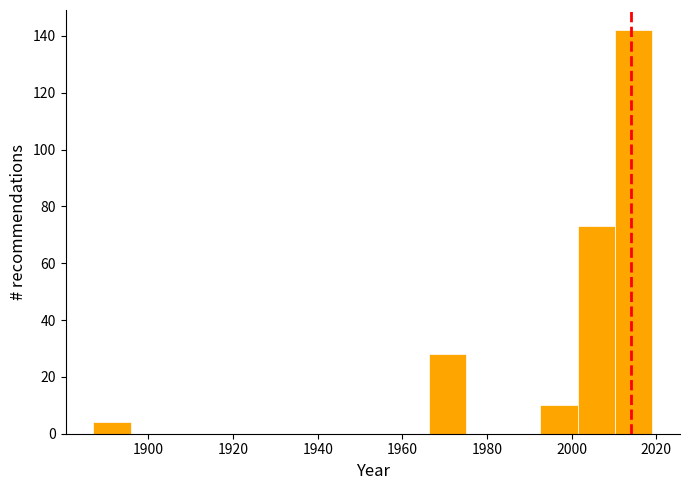

Reading left to right, list every bar in this chart as the range it spans on the x-axis followed by its height. Neither the bar edges nor the heights are printed on the chart, so give them approximately, as read against the axes.

1887.0 to 1895.8: 4
1895.8 to 1904.6: 0
1904.6 to 1913.4: 0
1913.4 to 1922.2: 0
1922.2 to 1931.0: 0
1931.0 to 1939.8: 0
1939.8 to 1948.6: 0
1948.6 to 1957.4: 0
1957.4 to 1966.2: 0
1966.2 to 1975.0: 28
1975.0 to 1983.8: 0
1983.8 to 1992.6: 0
1992.6 to 2001.4: 10
2001.4 to 2010.2: 74
2010.2 to 2019.0: 142